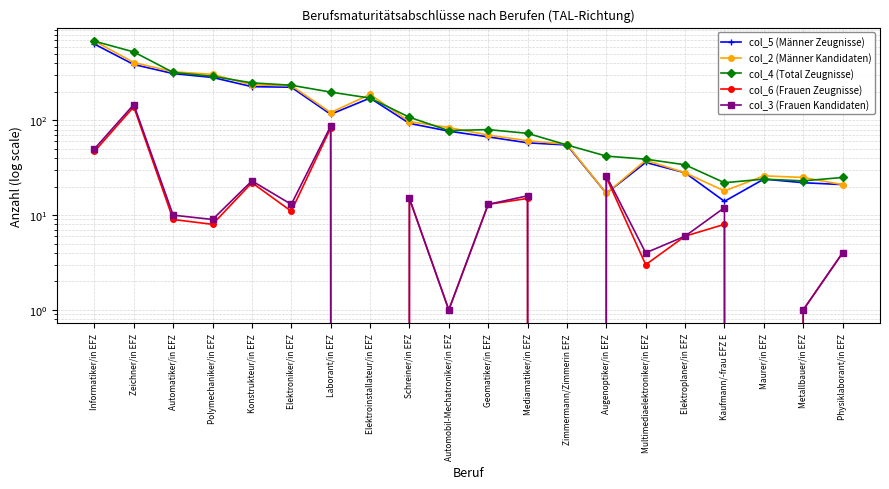

Which series has the largest total across all categories?

col_4 (Total Zeugnisse)